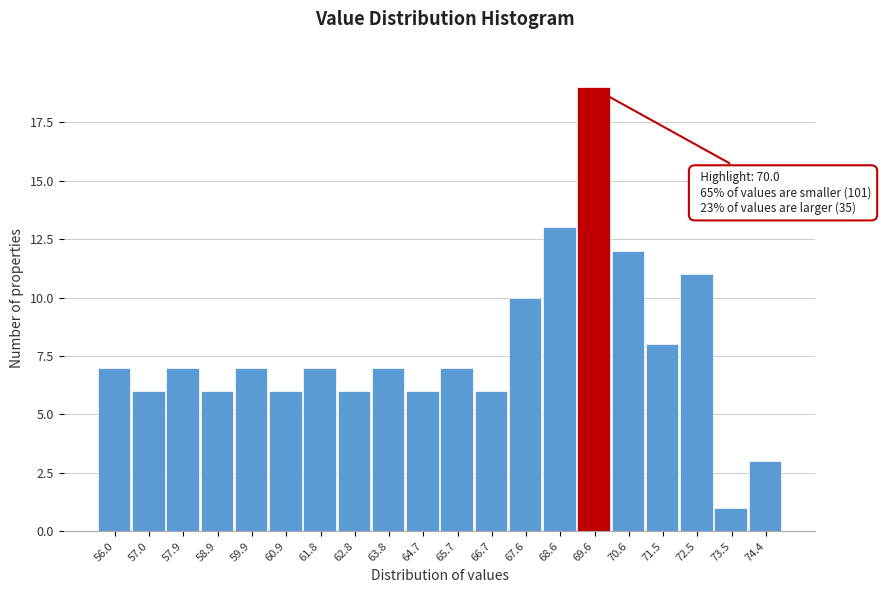

Reading right to left, transcribe all the data shown in this chart.

74.4=3	73.5=1	72.5=11	71.5=8	70.6=12	69.6=19	68.6=13	67.6=10	66.7=6	65.7=7	64.7=6	63.8=7	62.8=6	61.8=7	60.9=6	59.9=7	58.9=6	57.9=7	57.0=6	56.0=7